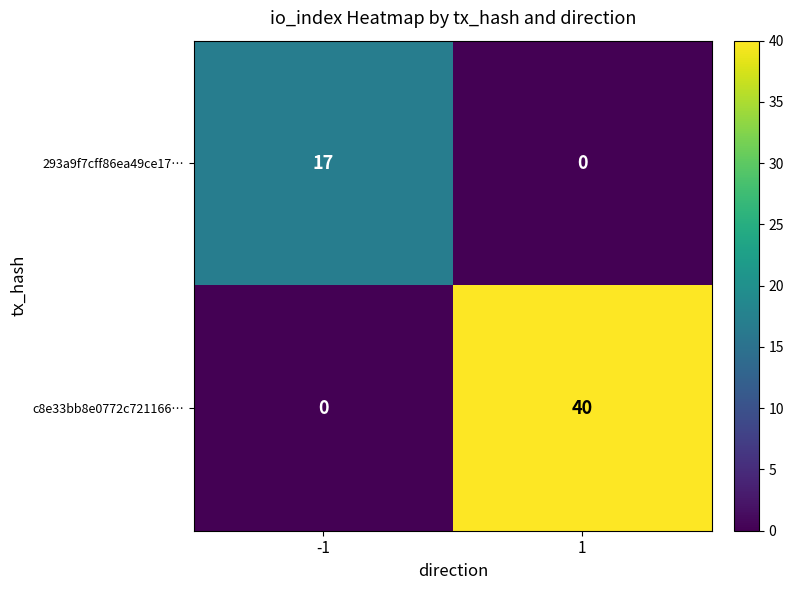

Reading left to right, what are all the values shown in this chart?

293a9f7cff86ea49ce17…: 17	0
c8e33bb8e0772c721166…: 0	40